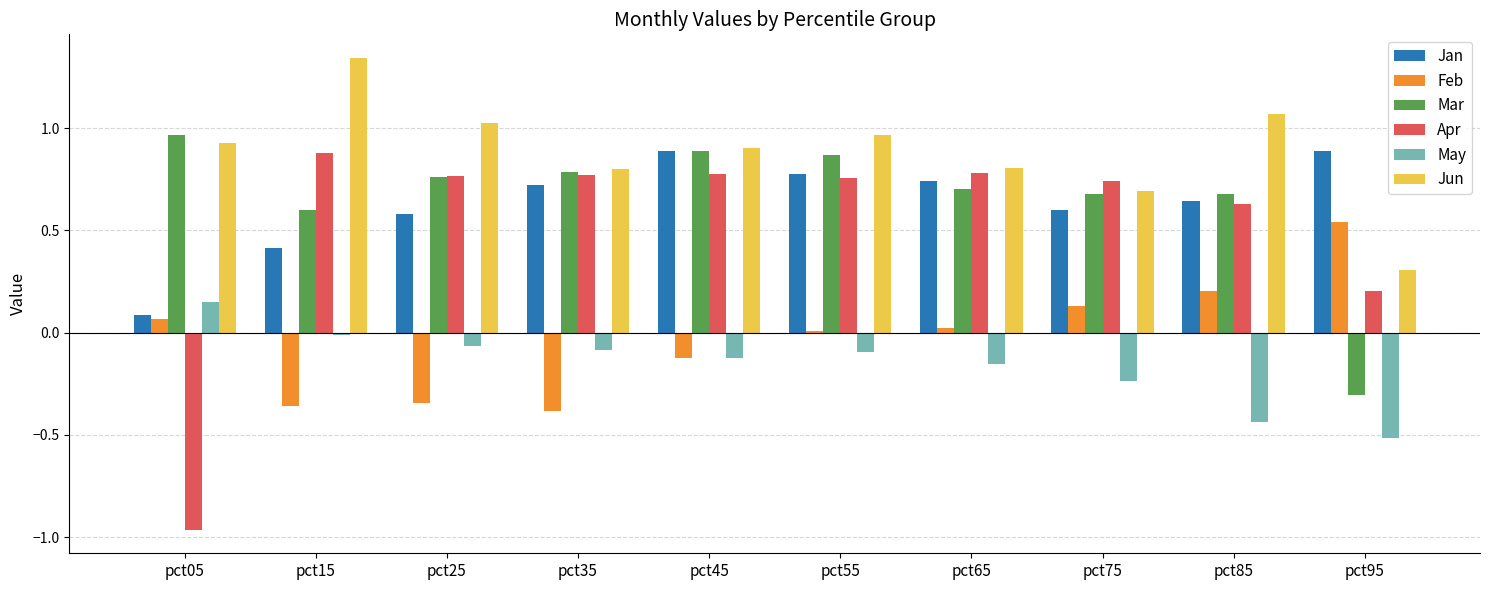

Is the value of Jan at pct65 greater than the value of Apr at pct45?

No